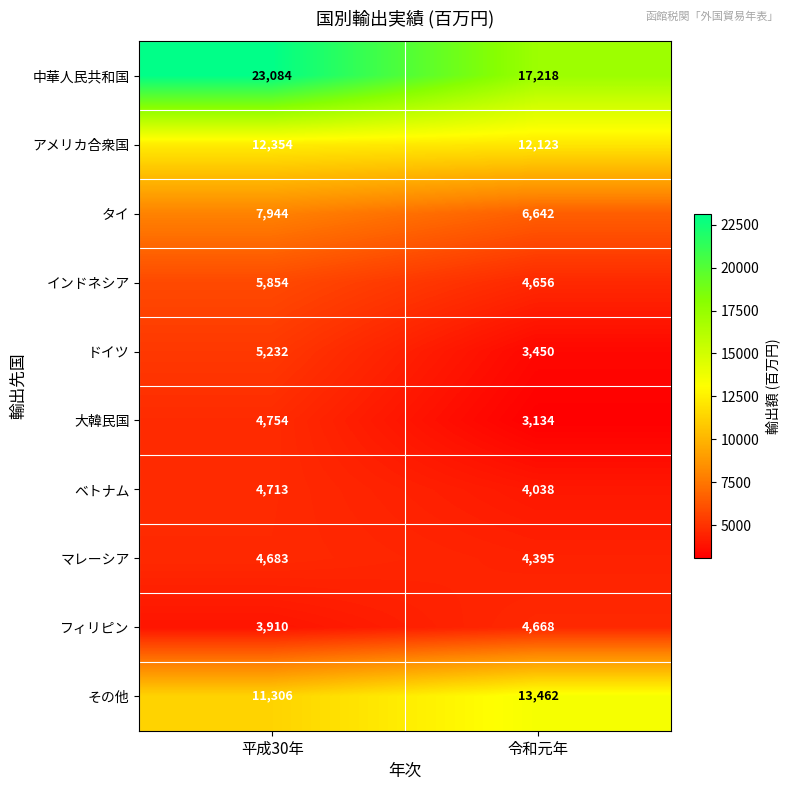

What is the total value across all series at 平成30年?

83834